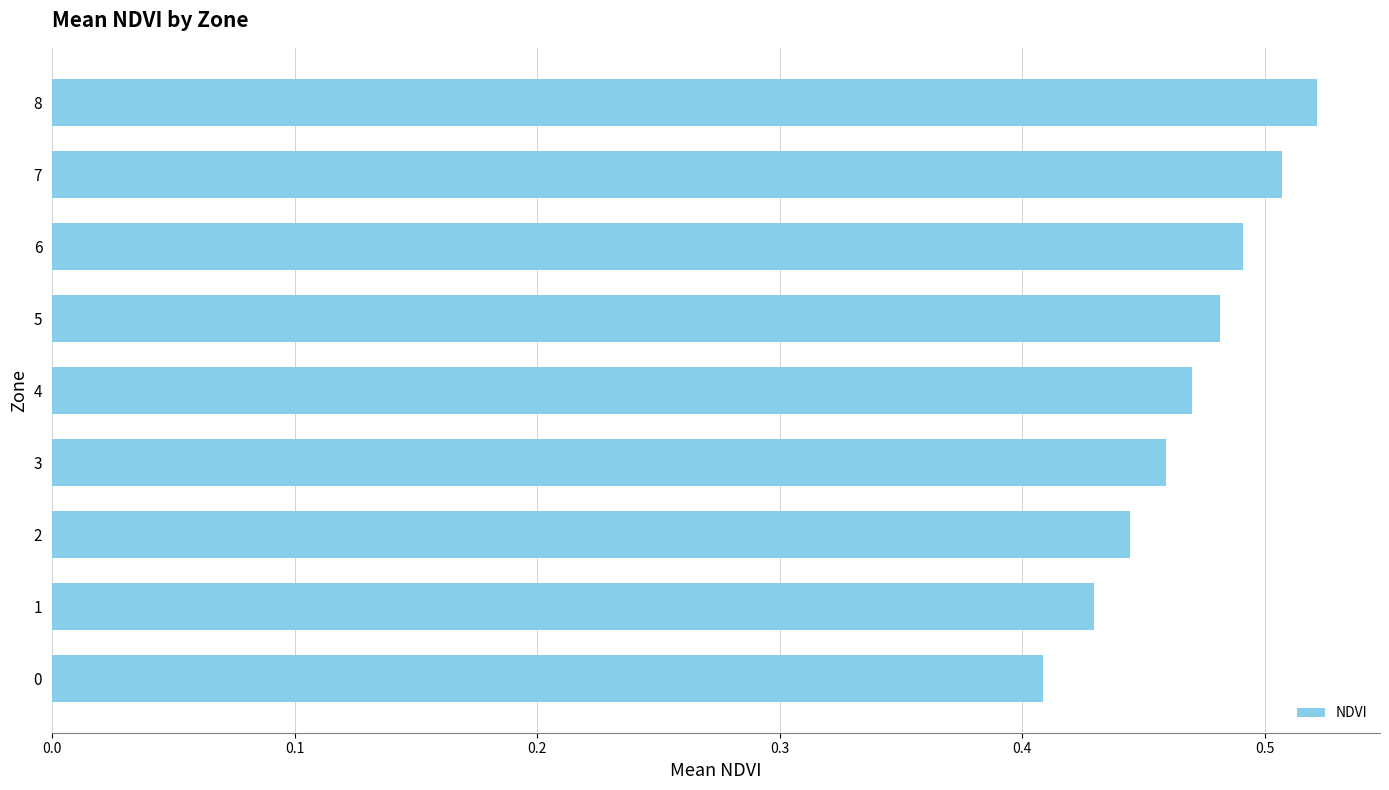

Rank the categories by value from lowest to highest.

0, 1, 2, 3, 4, 5, 6, 7, 8